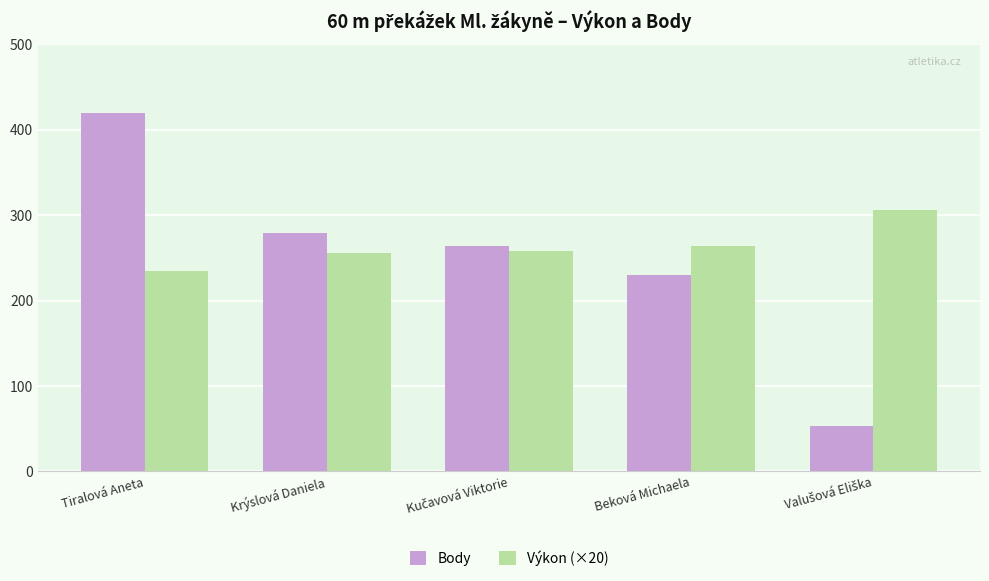

What is the spread (max minus min) of values at Tiralová Aneta?

185.0